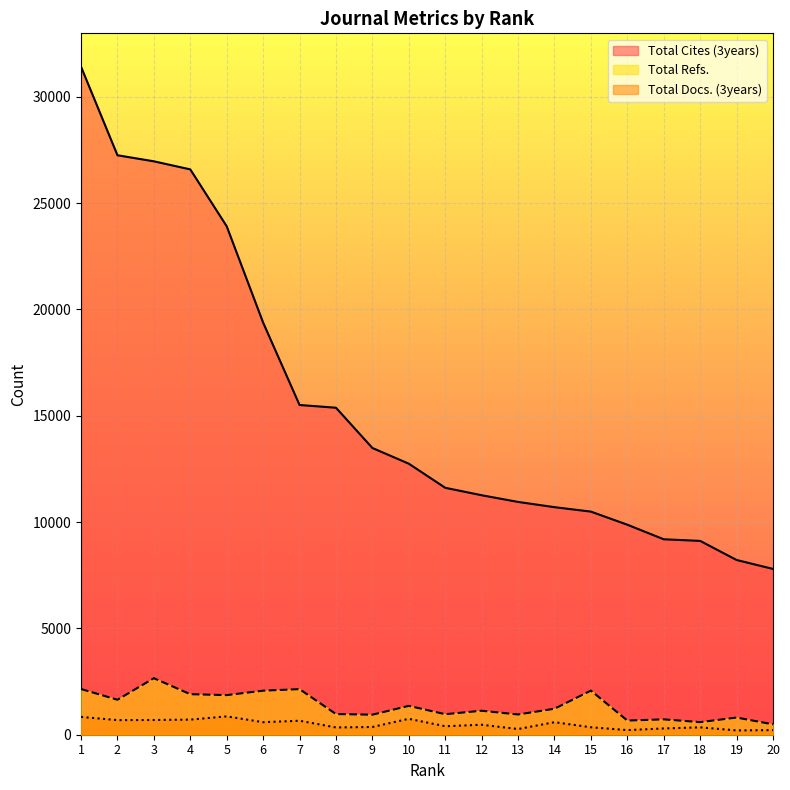

True or false: Total Refs. and Total Docs. (3years) intersect in this chart.

False